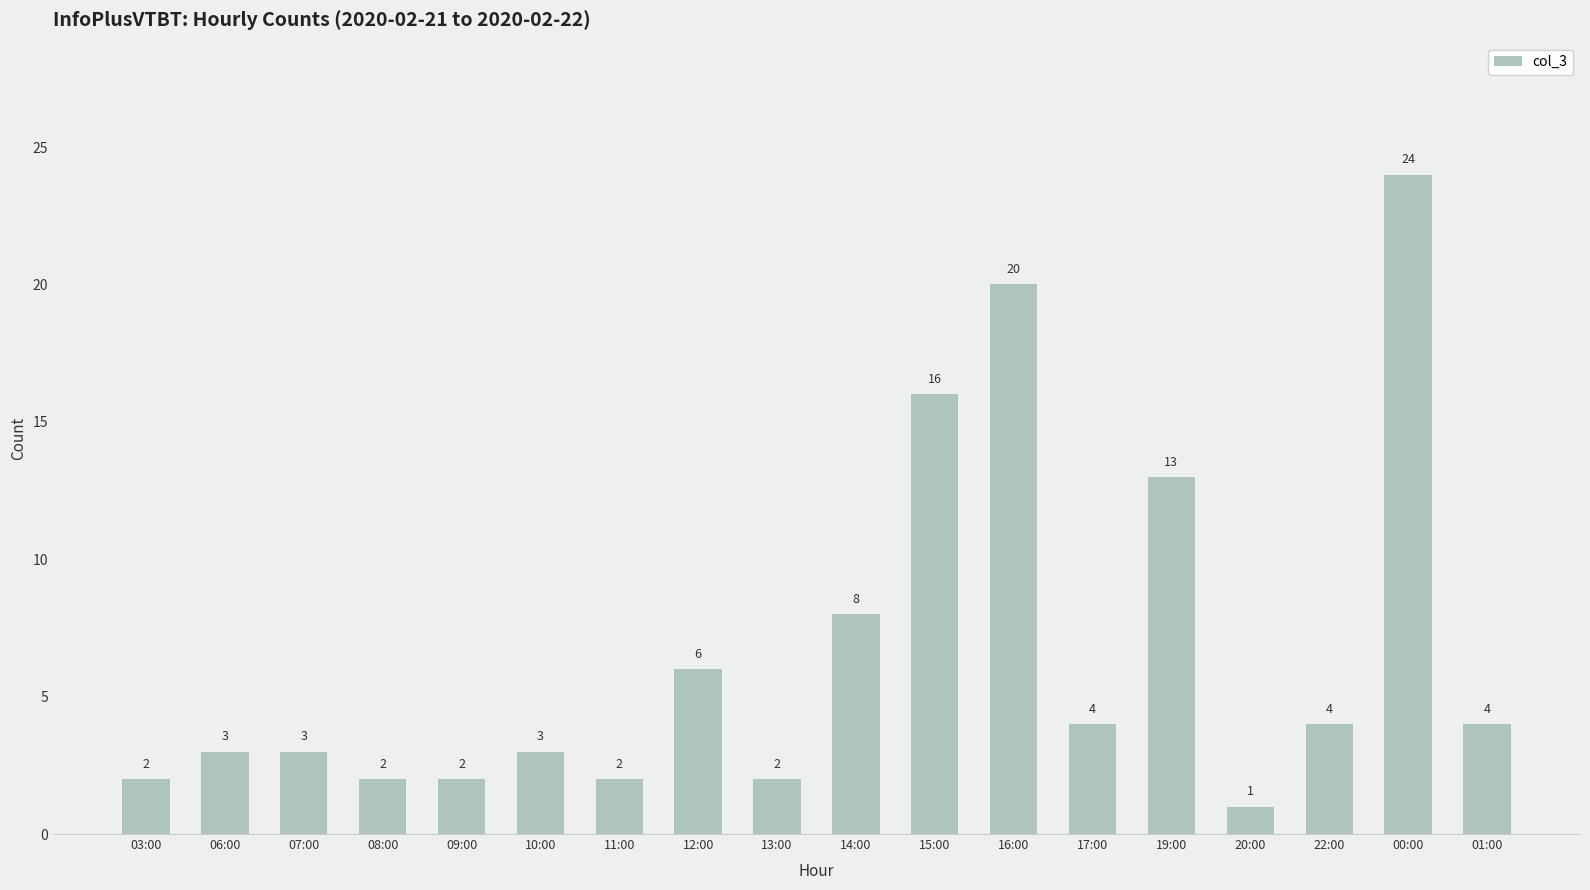

What is the difference between the values at 12:00 and 06:00?

3